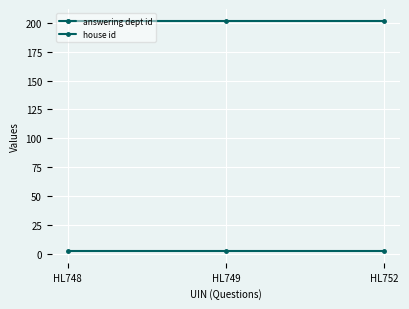

Reading right to left, what are all the values shown in this chart?

answering dept id: 202	202	202
house id: 2	2	2